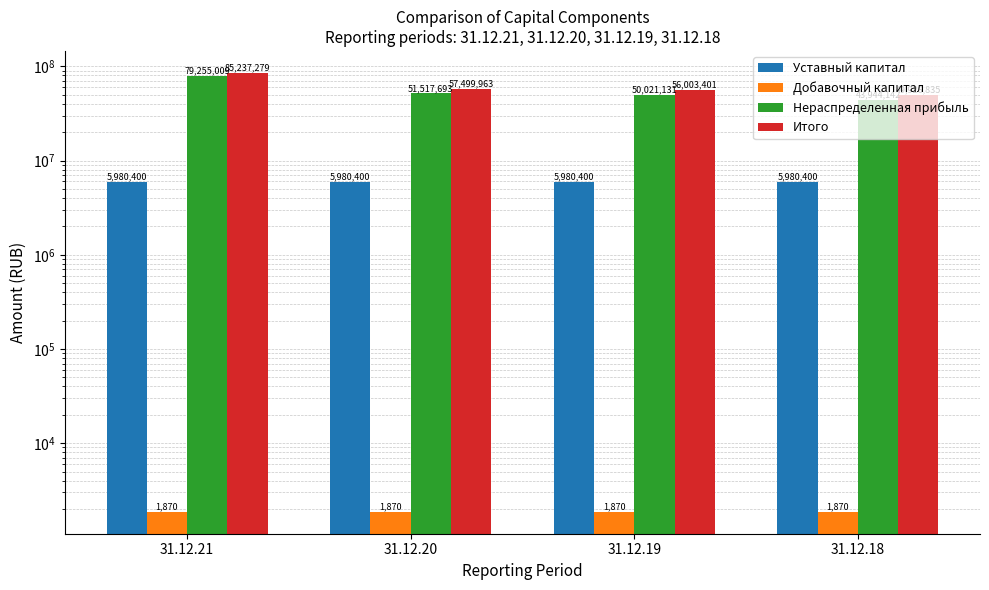

Between 31.12.21 and 31.12.20, which is larger?

31.12.21